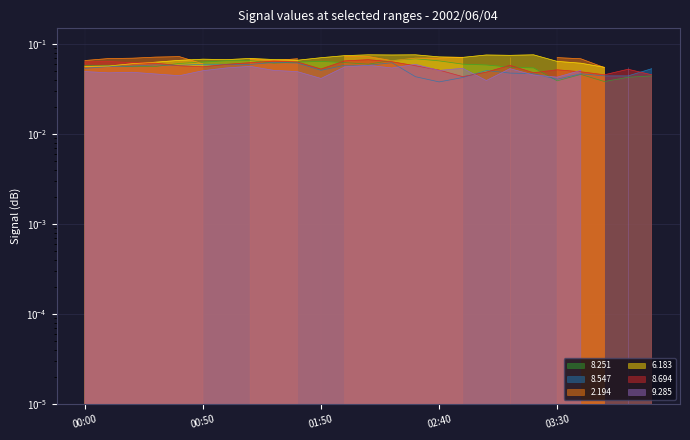

Is it true that 8.251 equals 0.1 at 03:00?

True